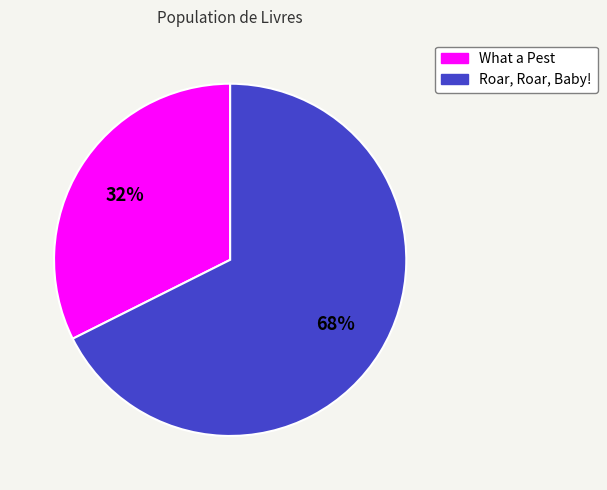

Approximately how many times larger is the value at Roar, Roar, Baby! compared to What a Pest?

2.1